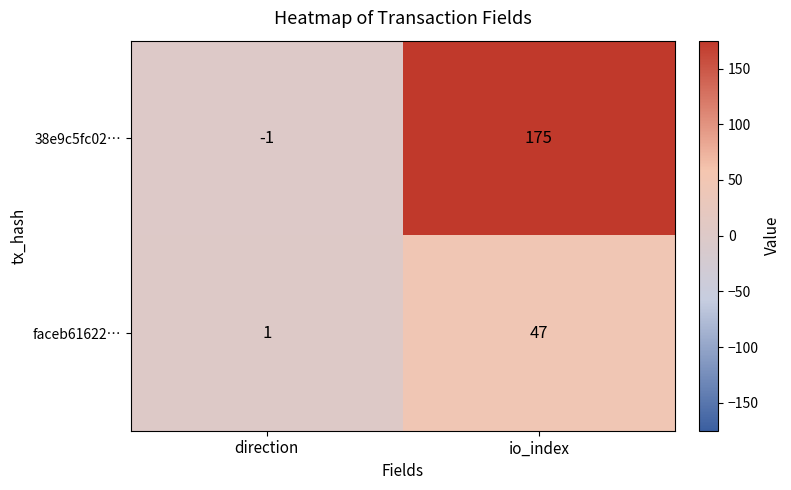

Reading right to left, extract all data points from this chart.

38e9c5fc02…: io_index=175	direction=-1
faceb61622…: io_index=47	direction=1